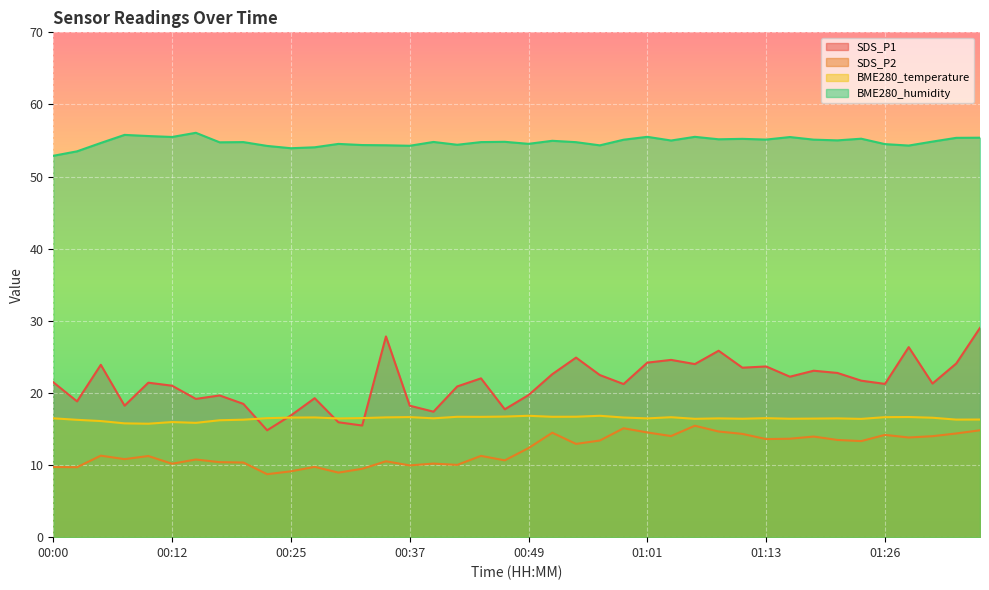

Between 01:09 and 01:23, which series saw the biggest shift?

SDS_P1